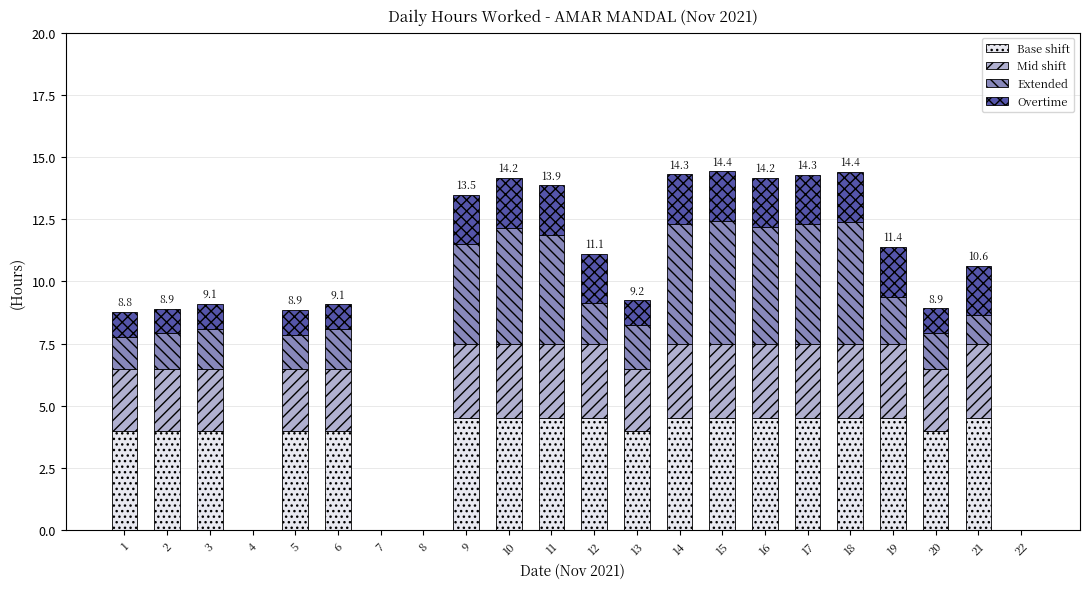

What is the total value across all series at 21?

10.6